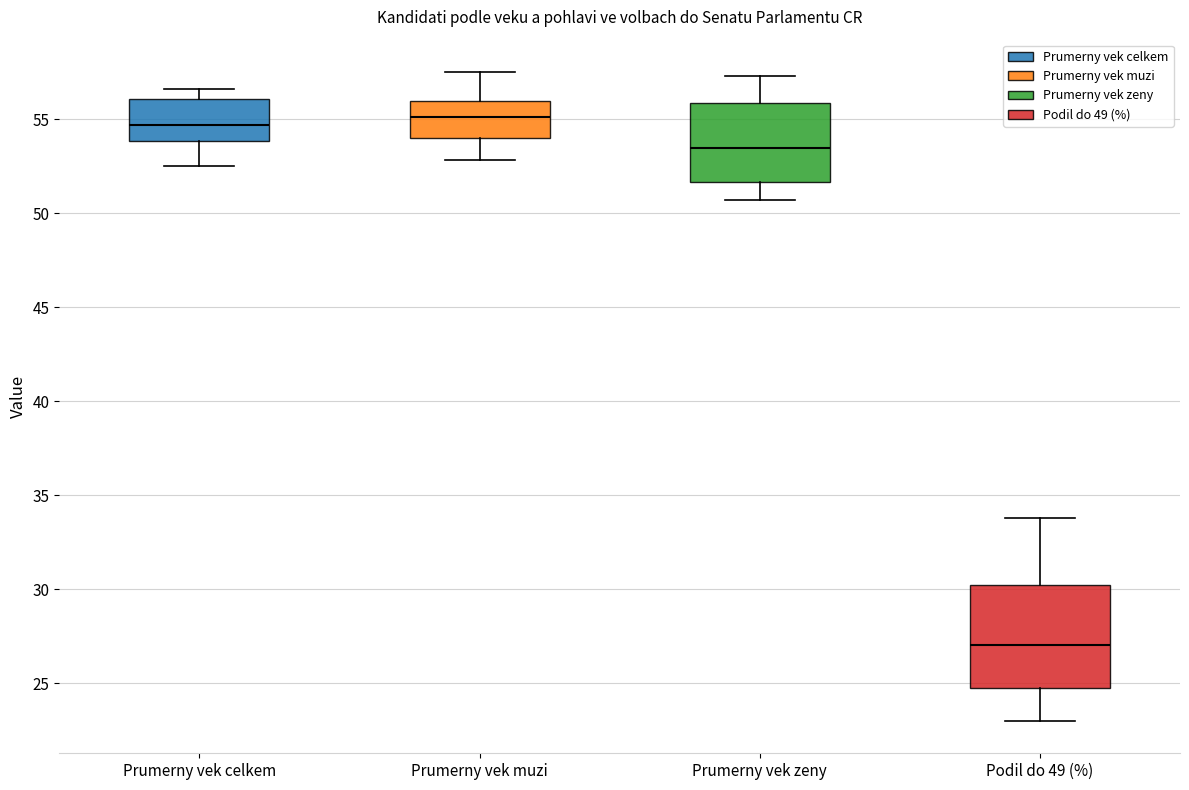

Which box's median line is the lowest?

Podil do 49 (%)